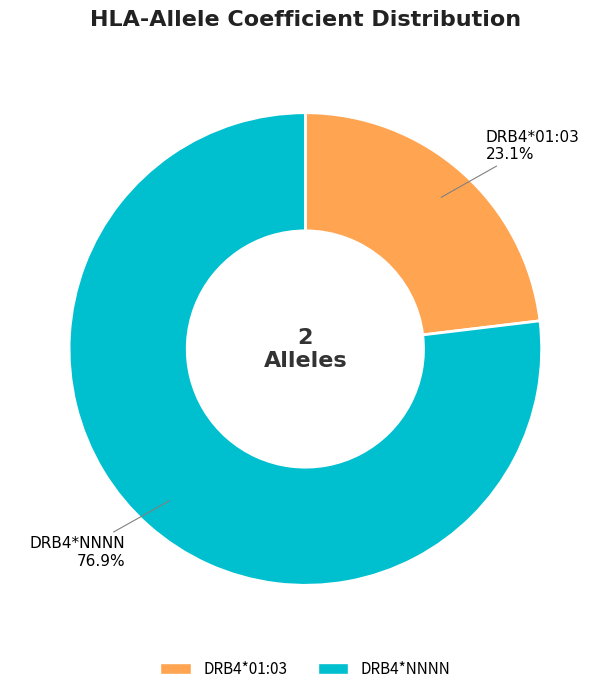

To the nearest percent, what is the difference between the largest and smallest slice percentages?

54%